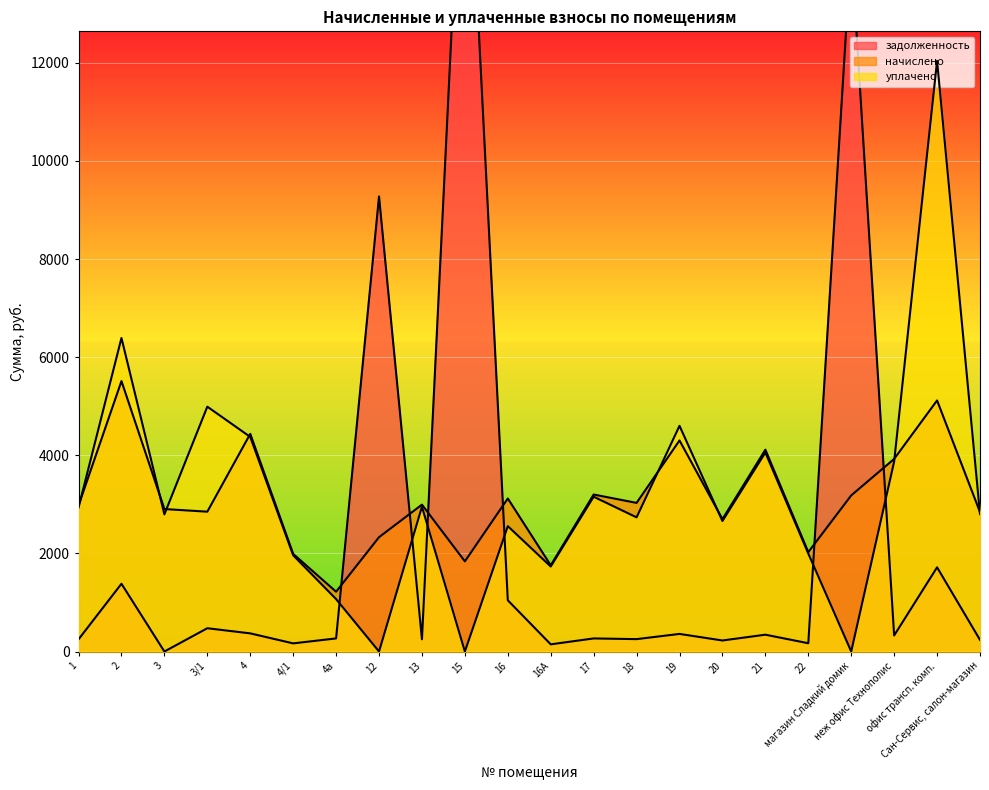

At which label does задолженность first exceed 327?

2